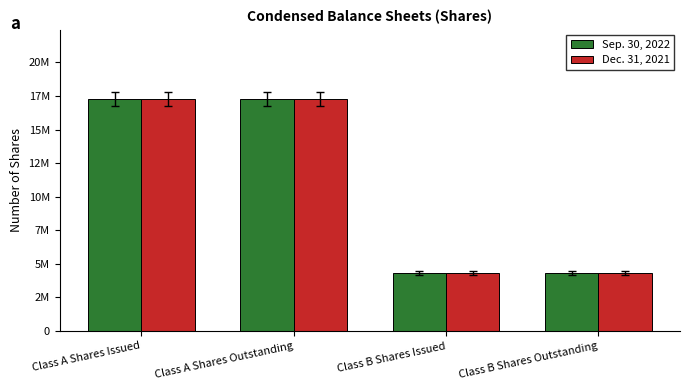

What is the value of the Dec. 31, 2021 bar at the 1st from the left?

17250000